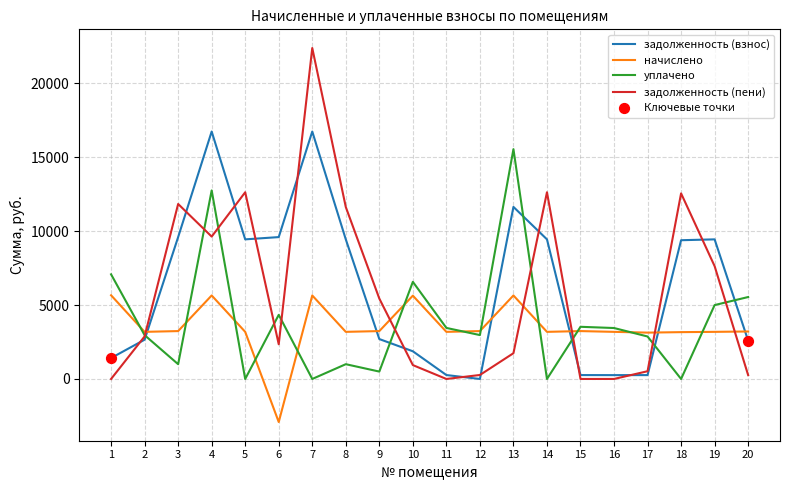

Between 7 and 8, which series saw the biggest shift?

задолженность (пени)